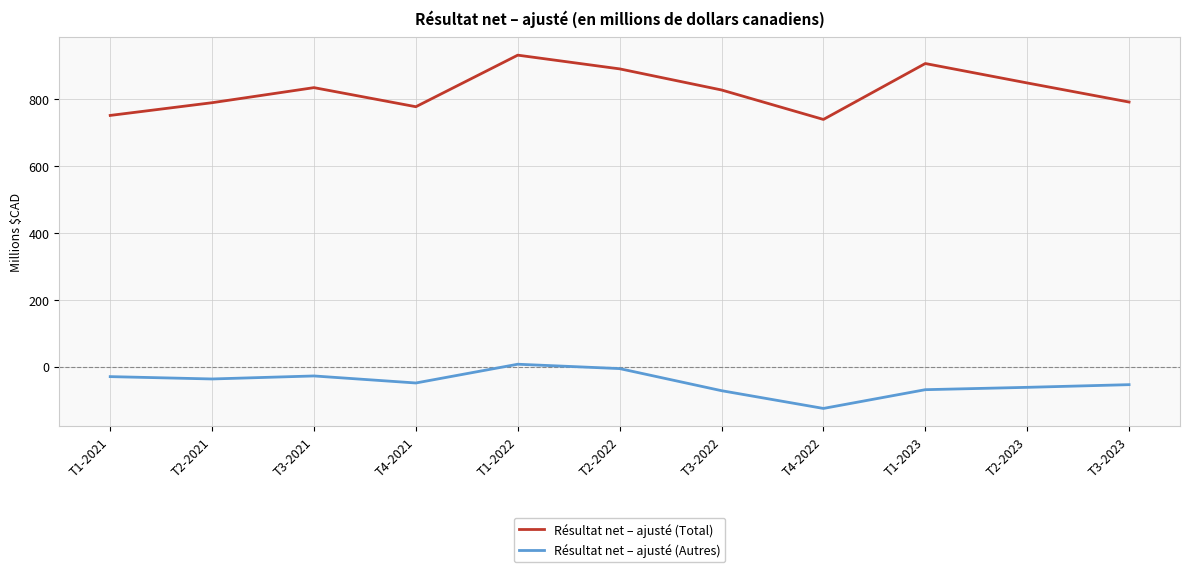

What is the maximum value for Résultat net – ajusté (Total)?

930